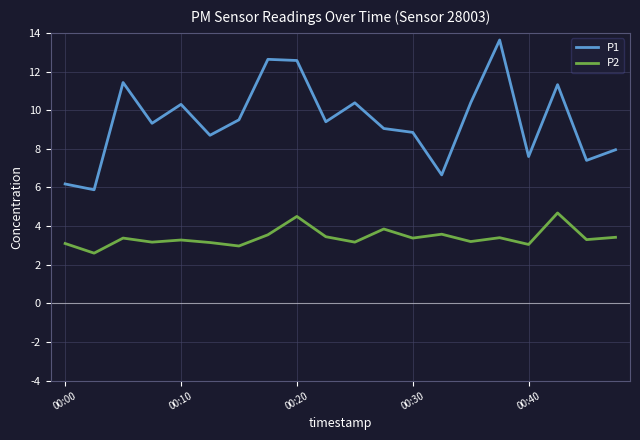

List the series in order of their peak value, highest first.

P1, P2